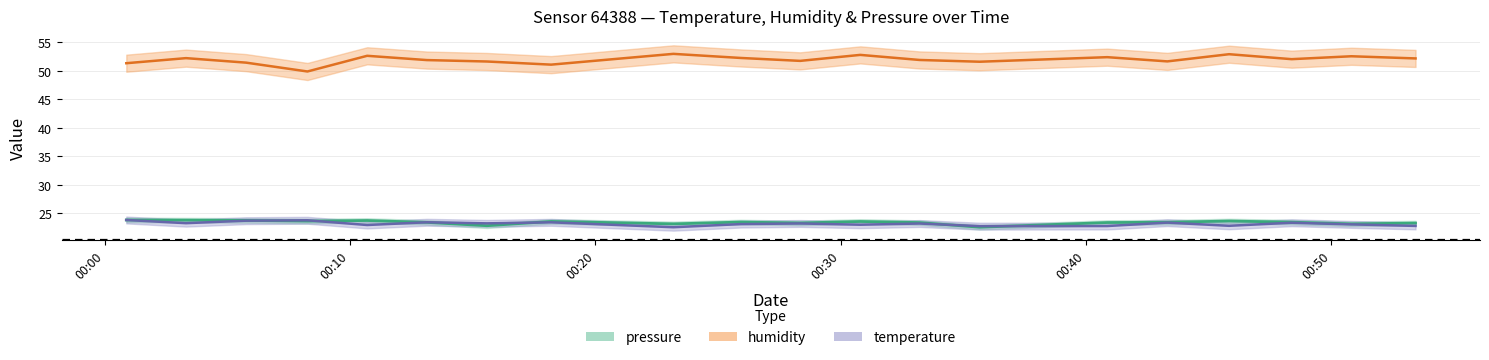

At how many categories does at least one series exceed 36?

20